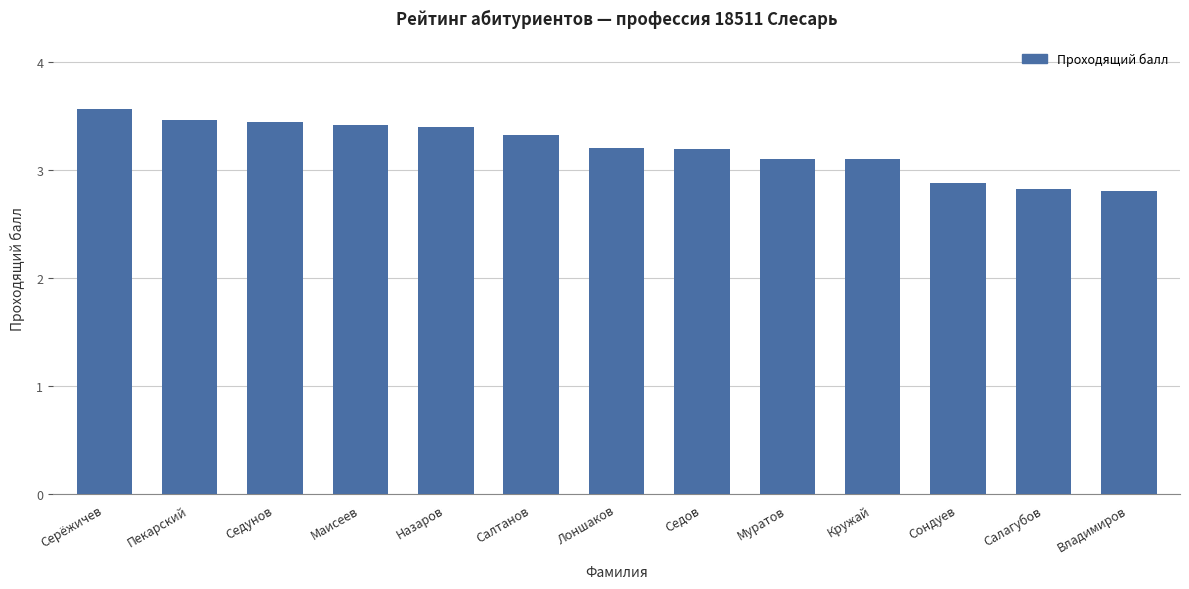

What is the label of the 4th bar from the left?

Маисеев